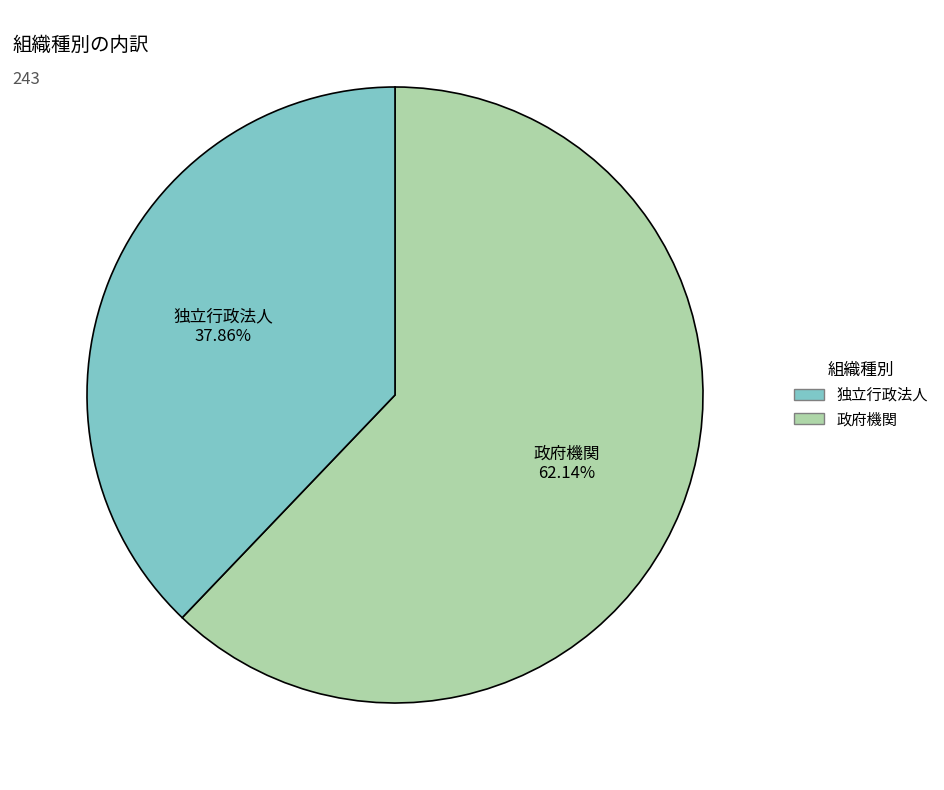

Which category has the smallest portion of the pie?

独立行政法人